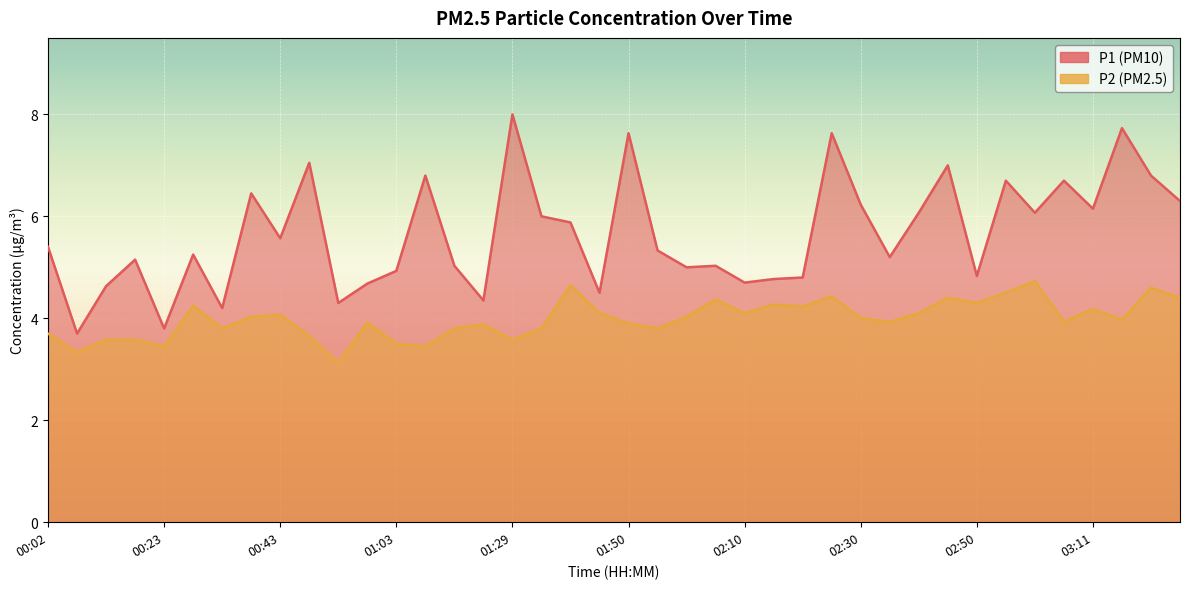

Which has a higher value, 03:11 or 01:08?

01:08